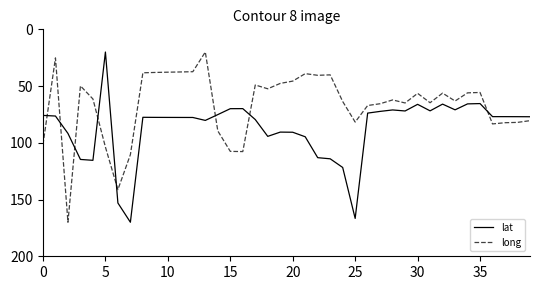

How many intersections are there between long and lat?

8